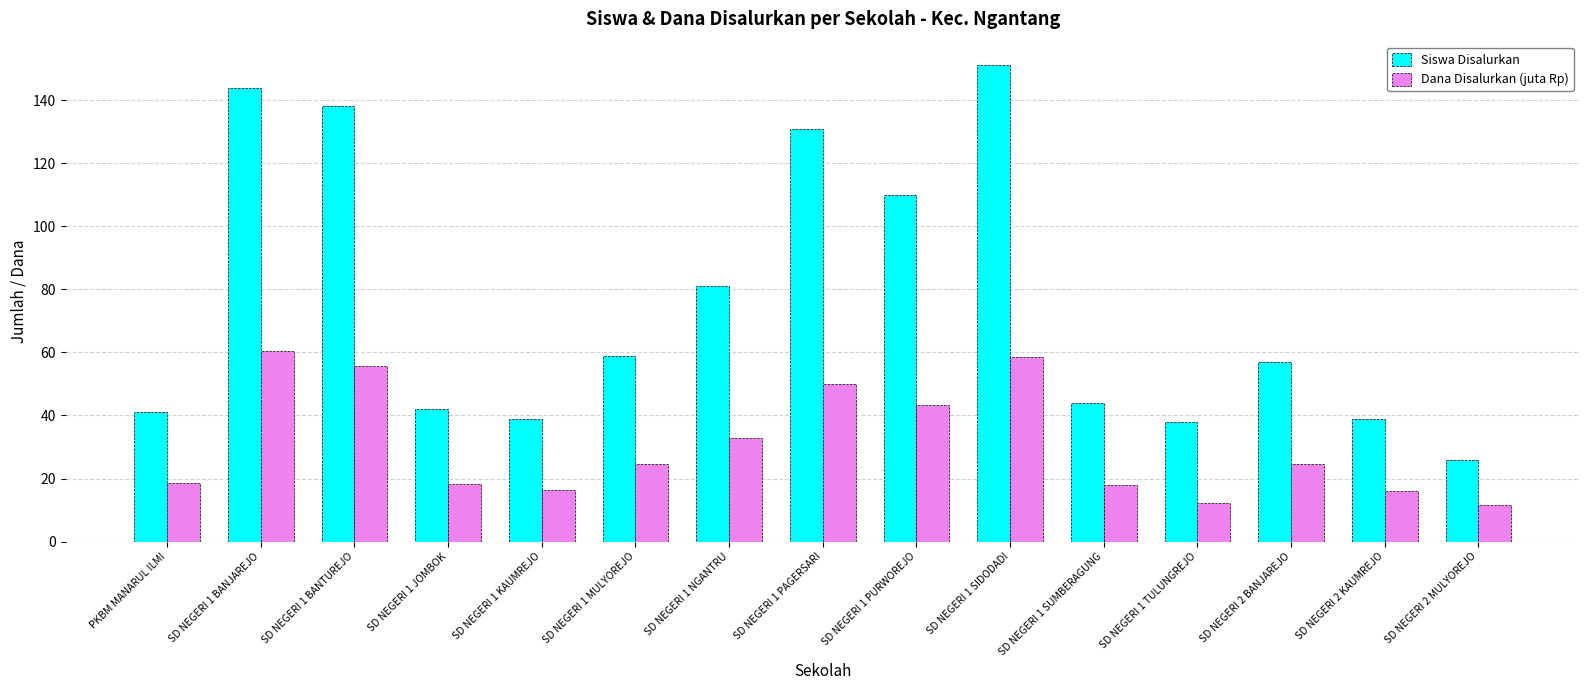

What is the difference between the maximum and minimum values in the Dana Disalurkan (juta Rp) series?

48.8